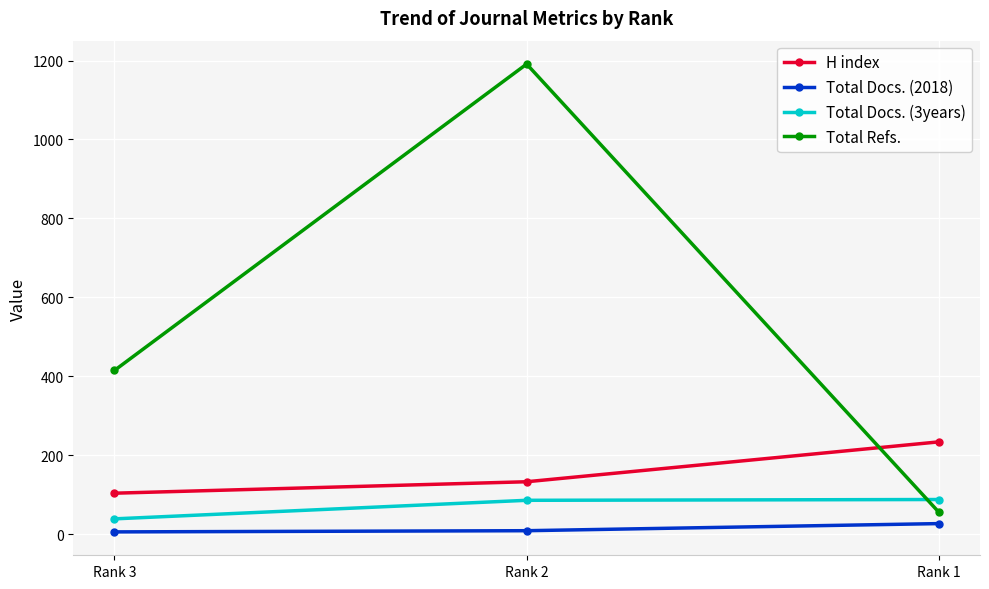

Which series has the largest total across all categories?

Total Refs.